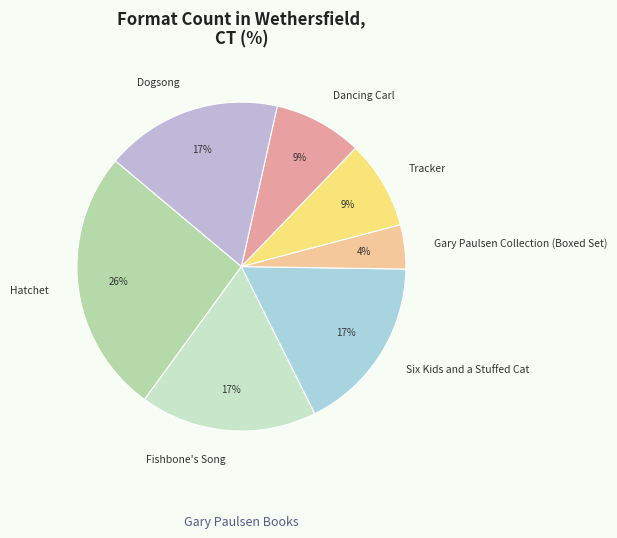

To the nearest percent, what is the combined percentage of Tracker and Hatchet?

35%